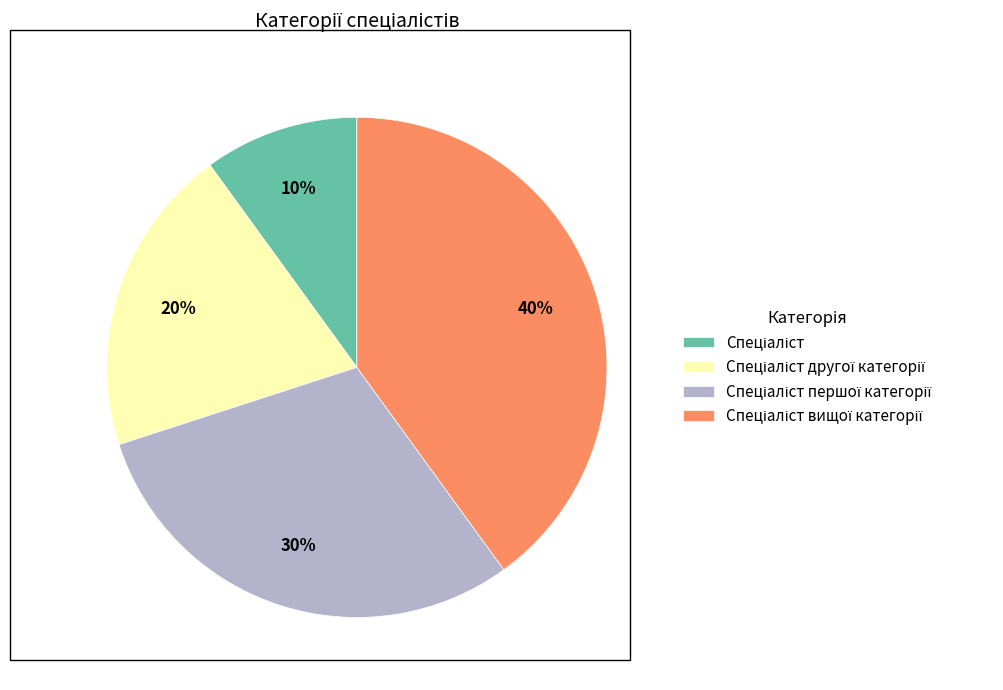

Count the number of slices in the pie.

4